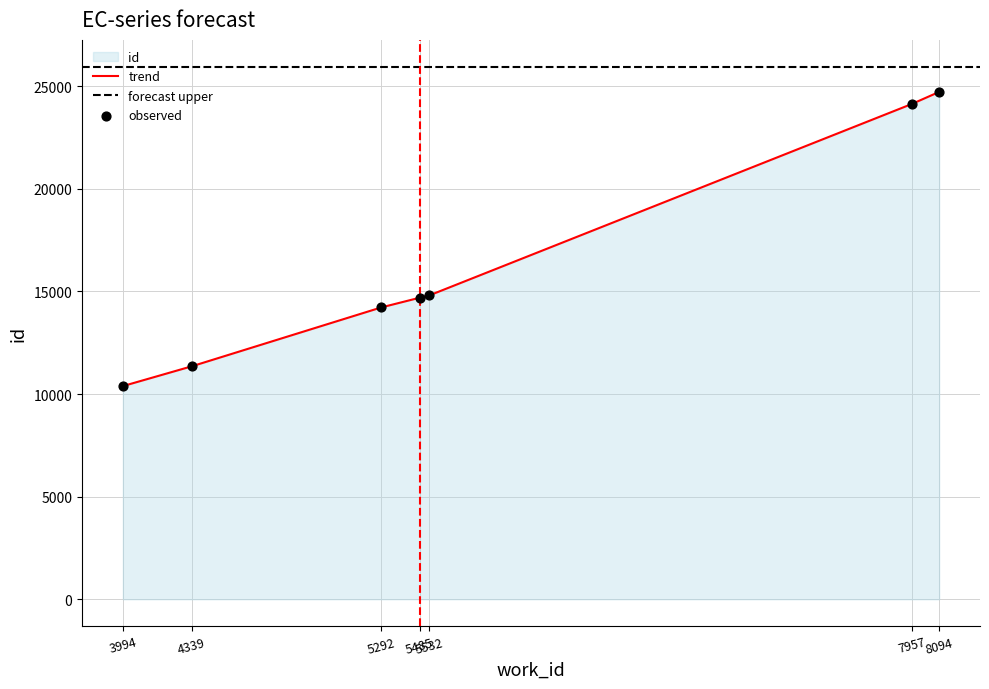

What is the change in value from 5292 to 5532?

+581